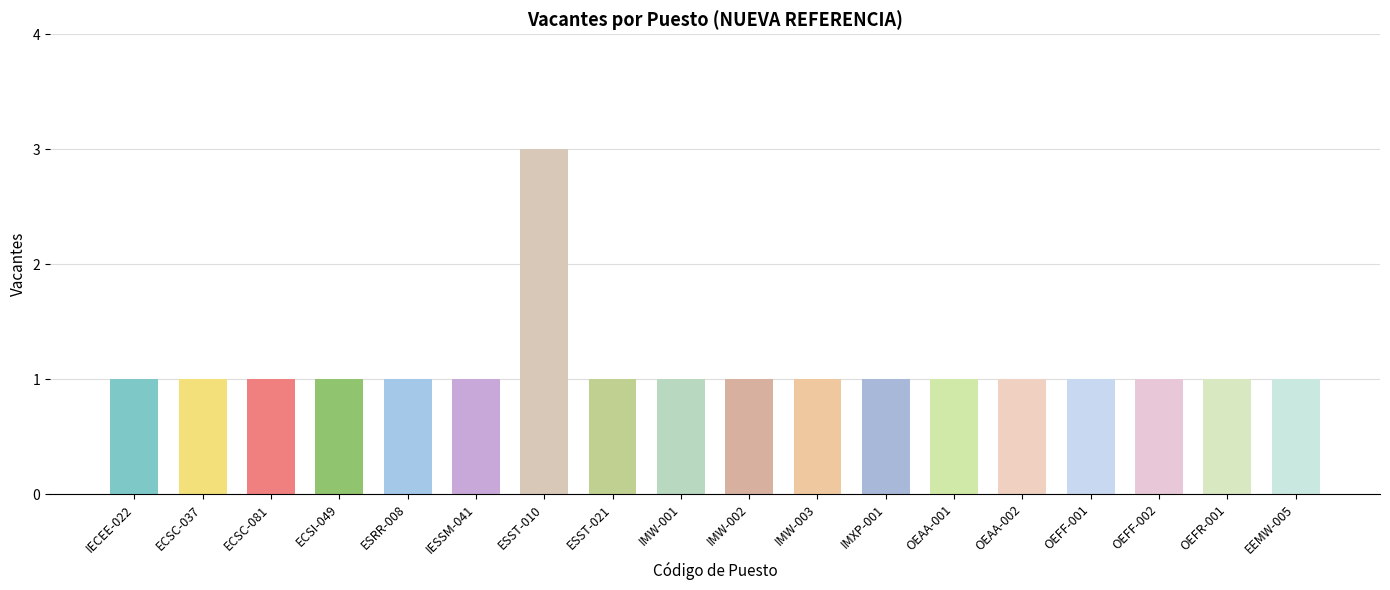

What position from the right is ESST-010?

12